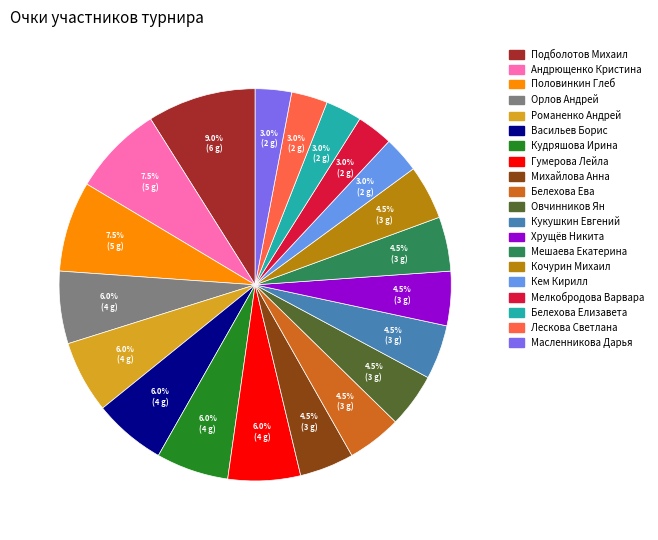

Do Кочурин Михаил and Мешаева Екатерина together represent more than half of the pie?

No